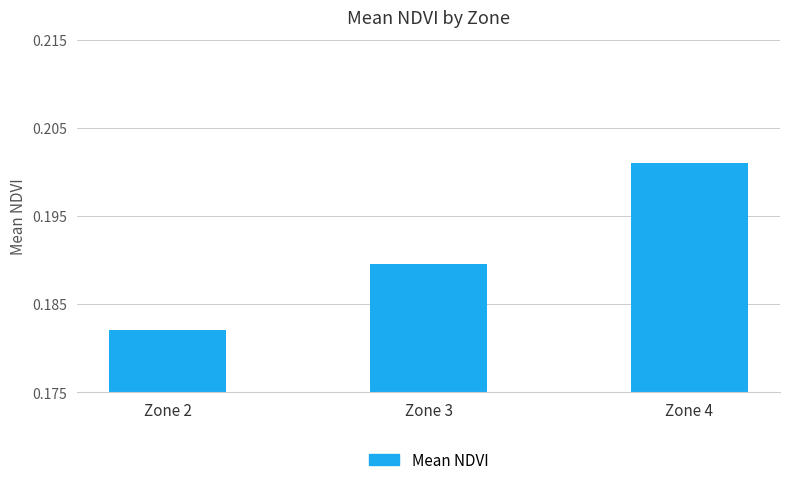

Are the bars grouped side by side (vs. stacked)?

No